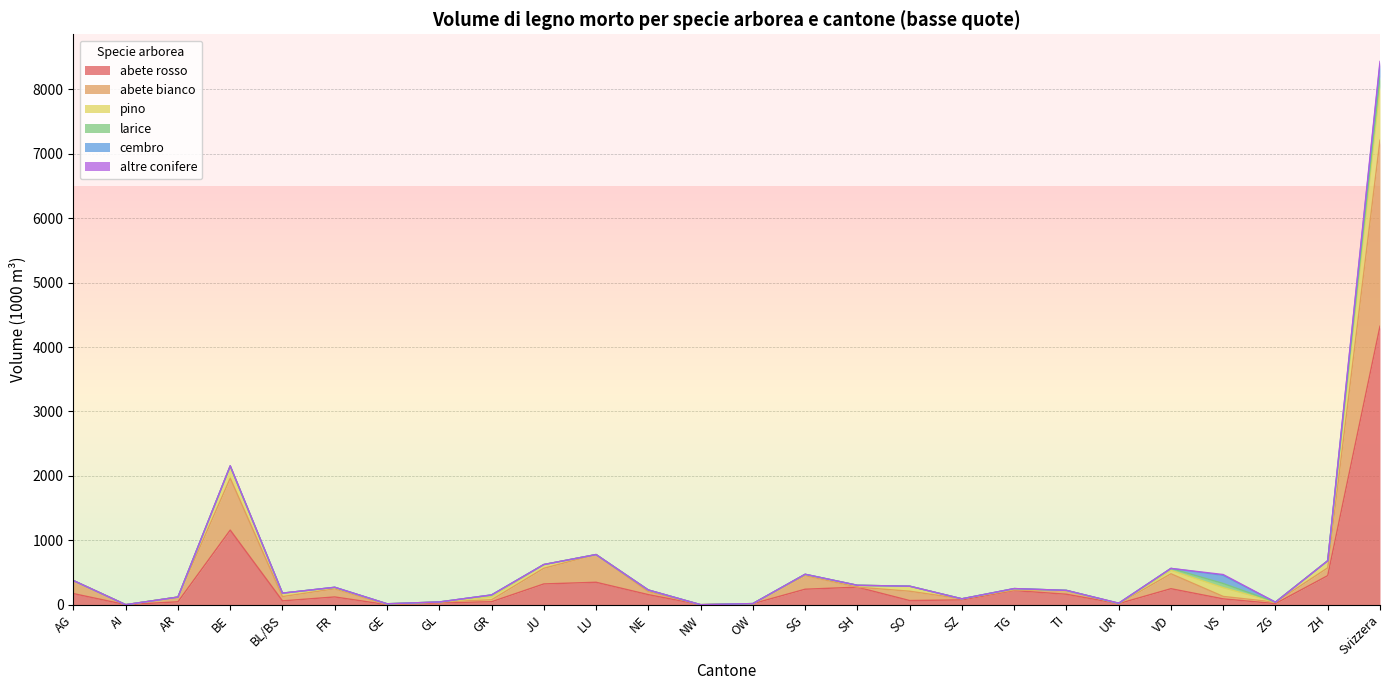

What is the total value across all series at LU?

778